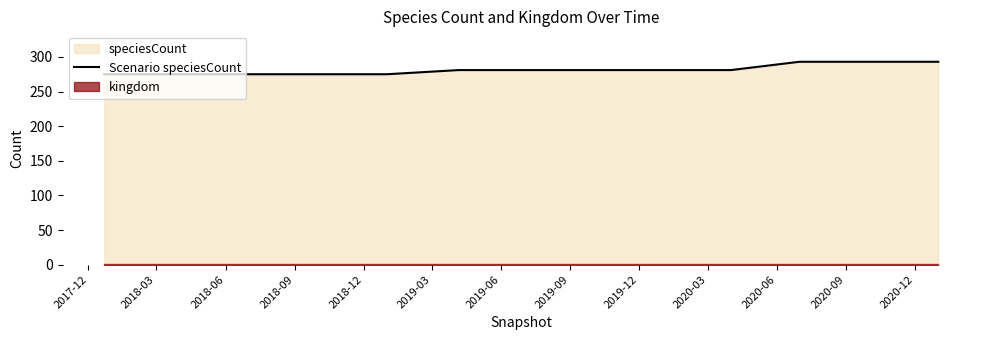

What is the maximum value for Scenario speciesCount?

293